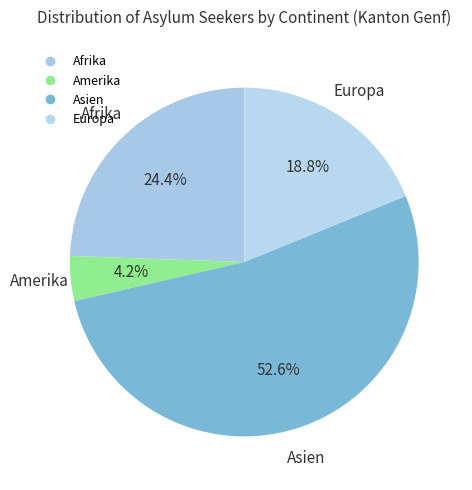

How many slices are in this pie chart?

4